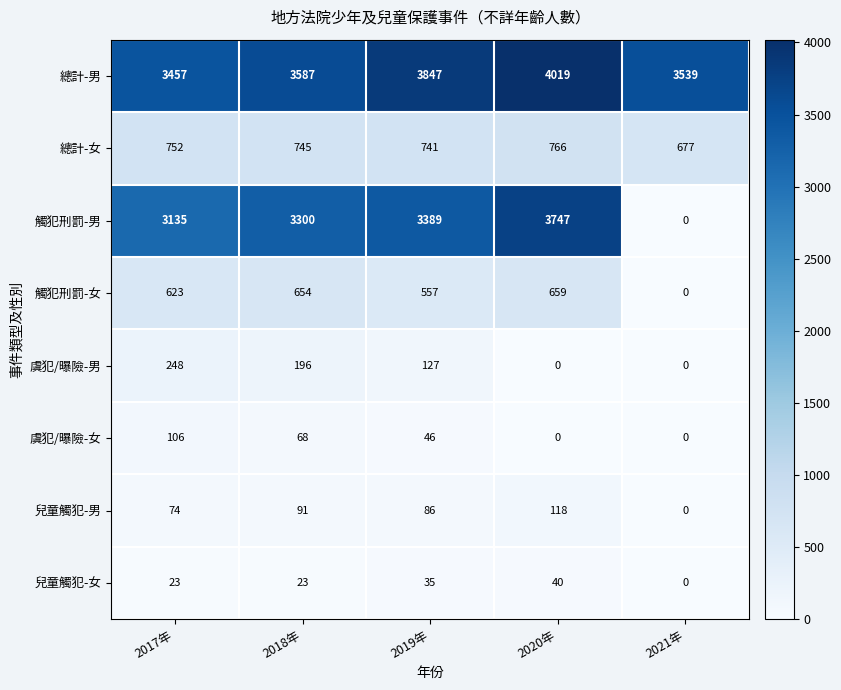

True or false: 虞犯/曝險-女 has a value of 55 at 2021年.

False